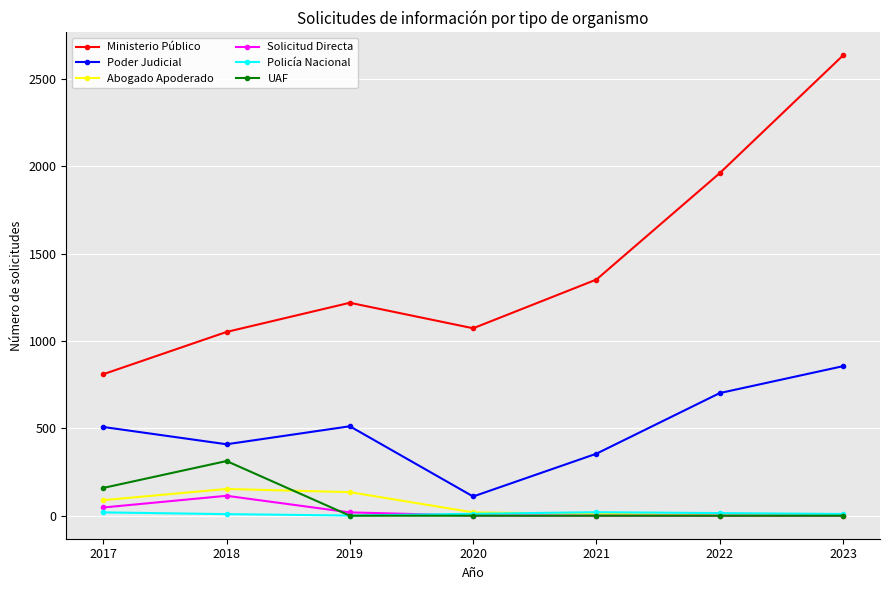

What is the sum of all Ministerio Público values?

10102